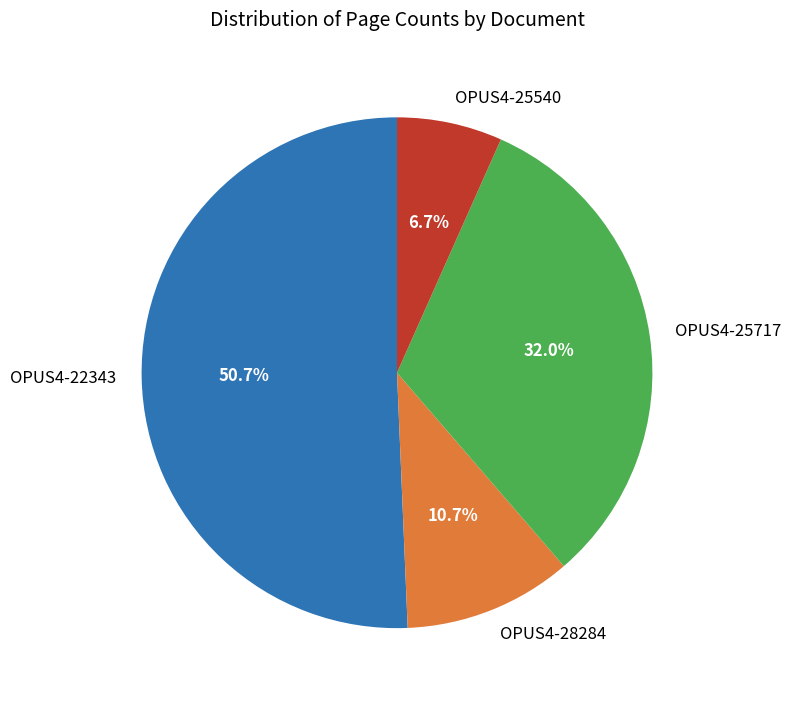

The OPUS4-28284 slice represents 11% of the pie. True or false?

True